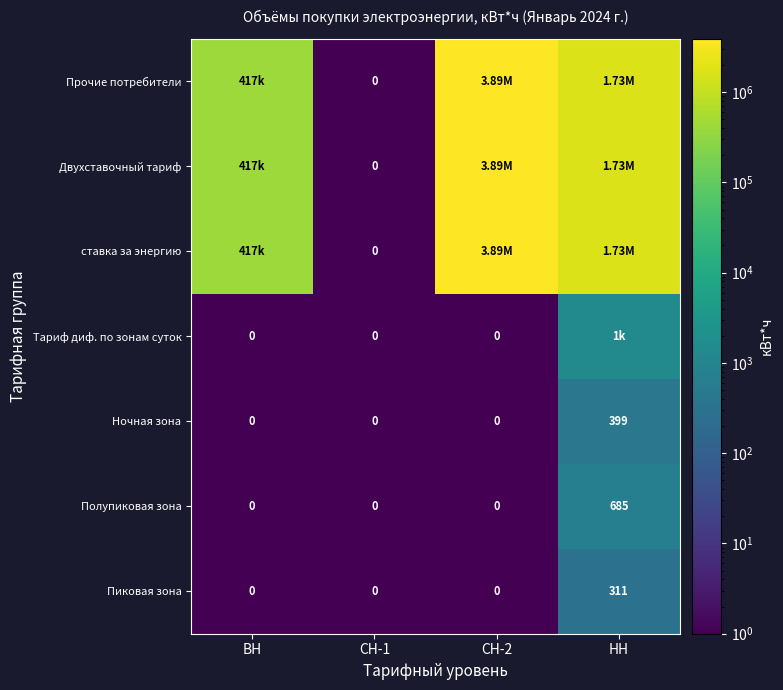

What is the sum of the Полупиковая зона values at НН and СН-1?

685